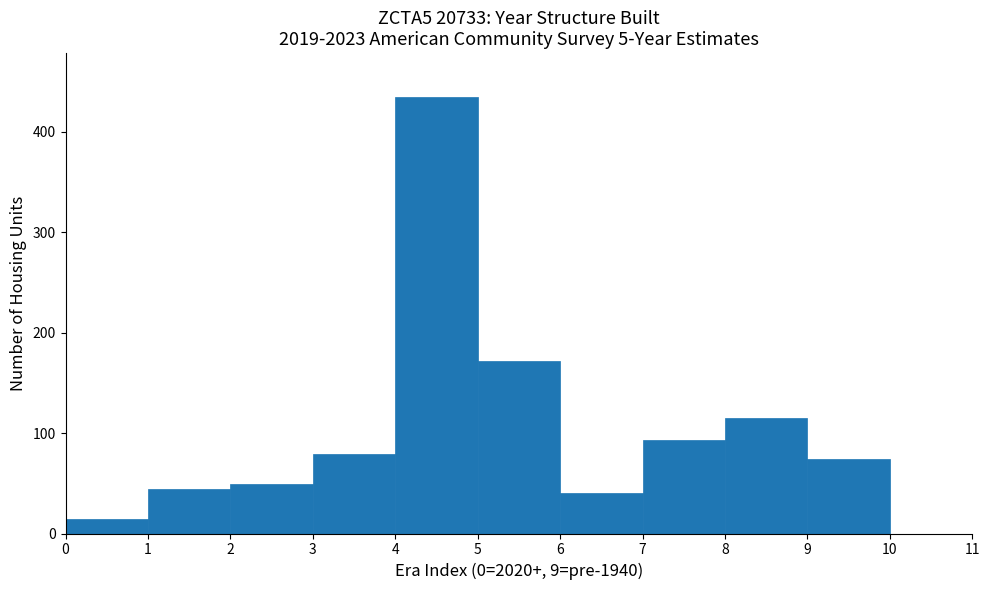

How tall is the bar that spans 9 to 10 on the x-axis? The values are not printed on the chart, so give them approximately, as read against the axis.

70